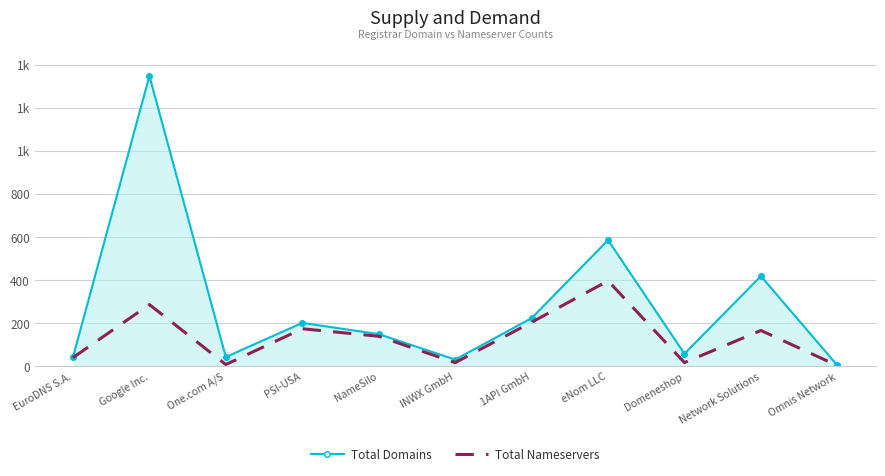

Reading left to right, what are all the values shown in this chart?

Total Domains: 43	1347	44	202	150	32	224	586	59	419	5
Total Nameservers: 41	287	9	175	140	18	205	397	18	167	4